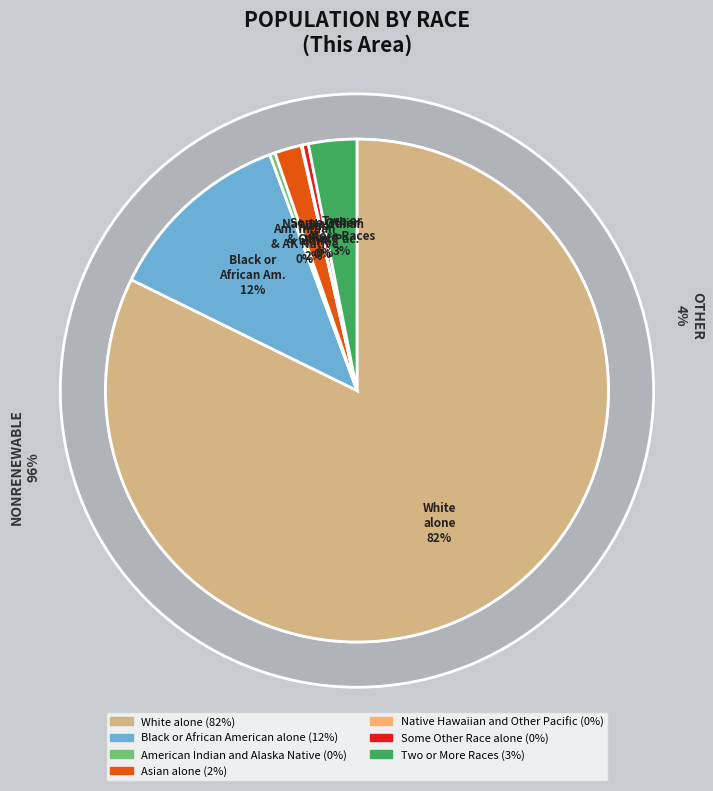

What percentage do White alone and Black or African American alone together represent?

94.4%